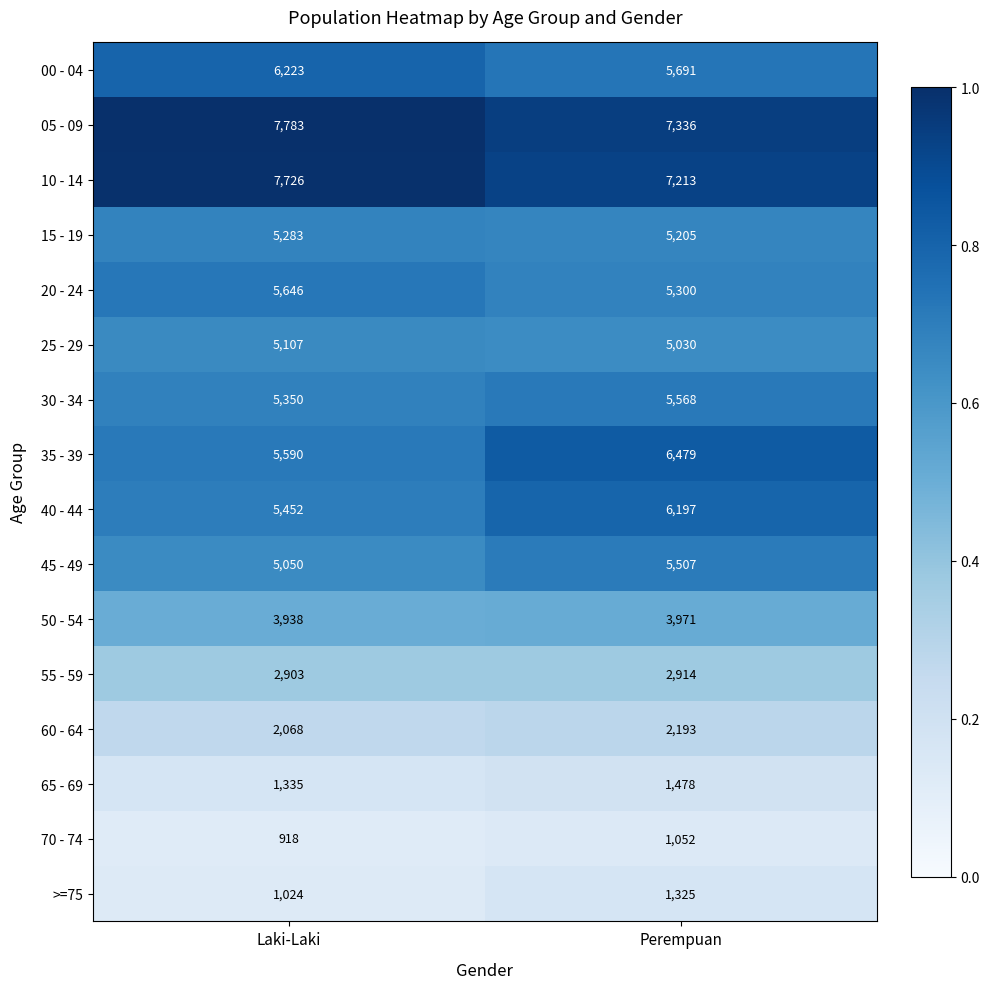

At which category is the sum across all series the highest?

Perempuan